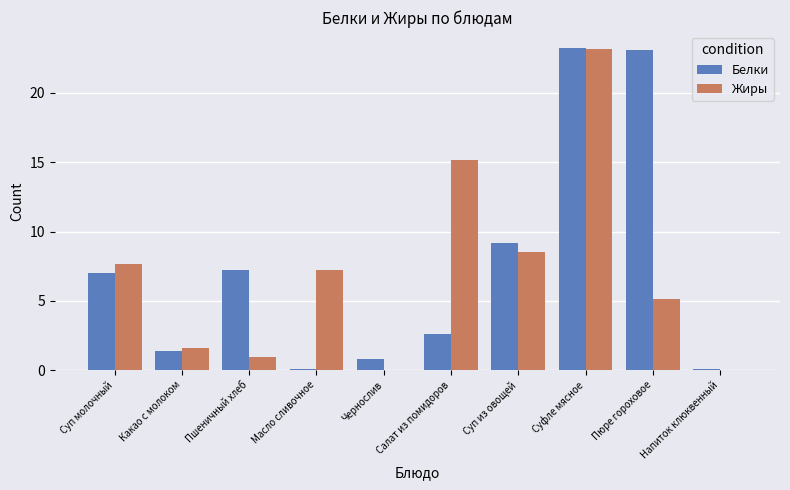

What is the highest value of the Белки series?

23.2